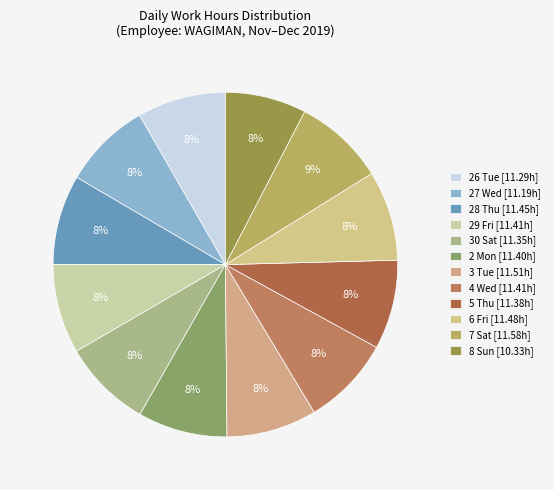

Is there any slice that represents more than half of the pie?

No